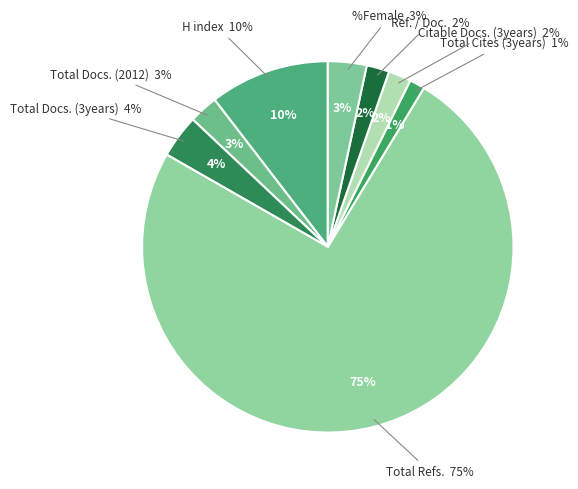

True or false: %Female accounts for 12% of the total.

False